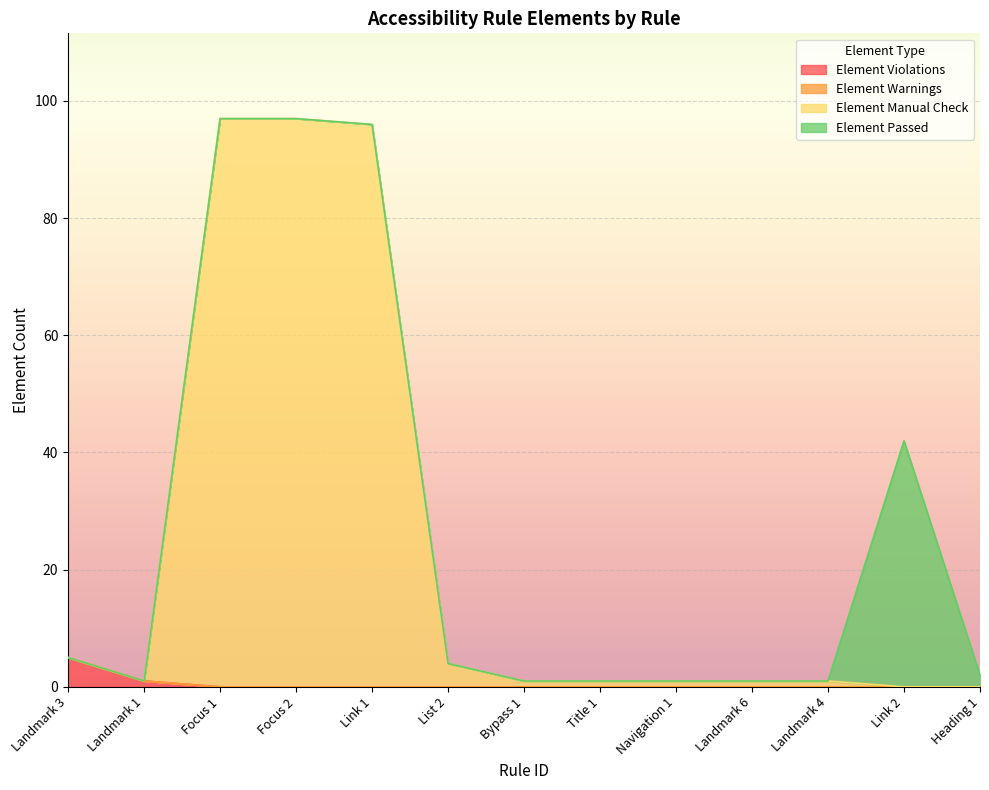

Between Focus 1 and Link 1, which series saw the biggest shift?

Element Manual Check